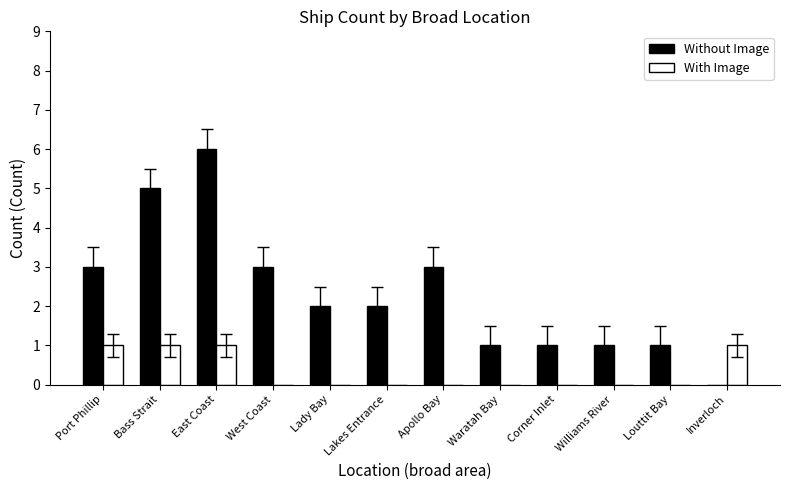

Which series changed the most between Apollo Bay and Corner Inlet?

Without Image